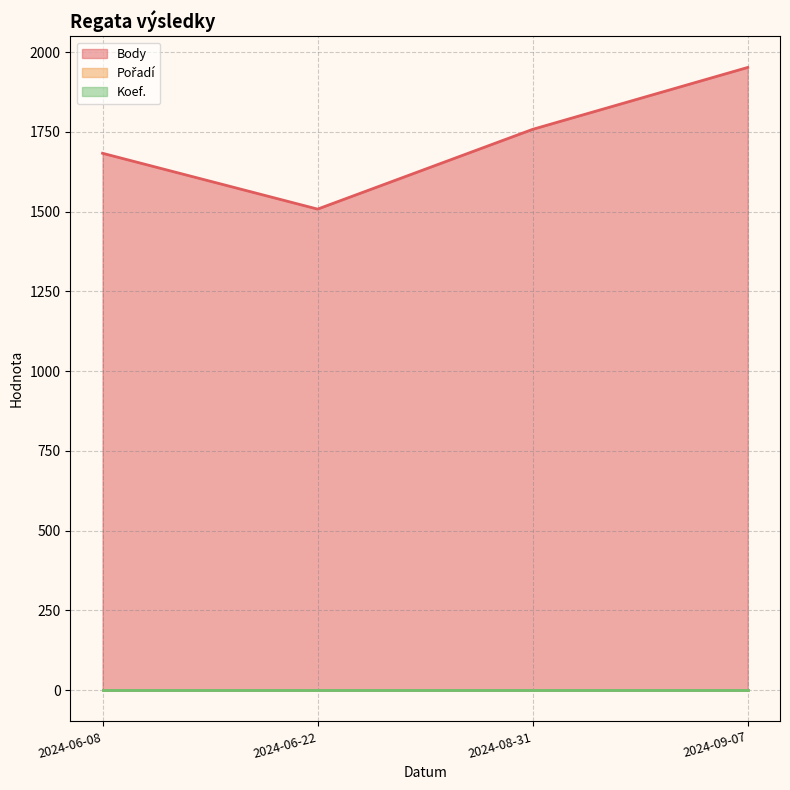

What is the maximum value shown in the chart?

1952